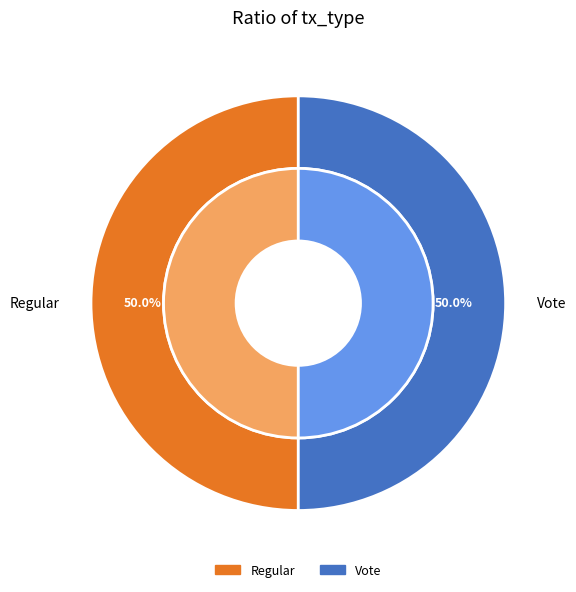

How many slices are in this pie chart?

2